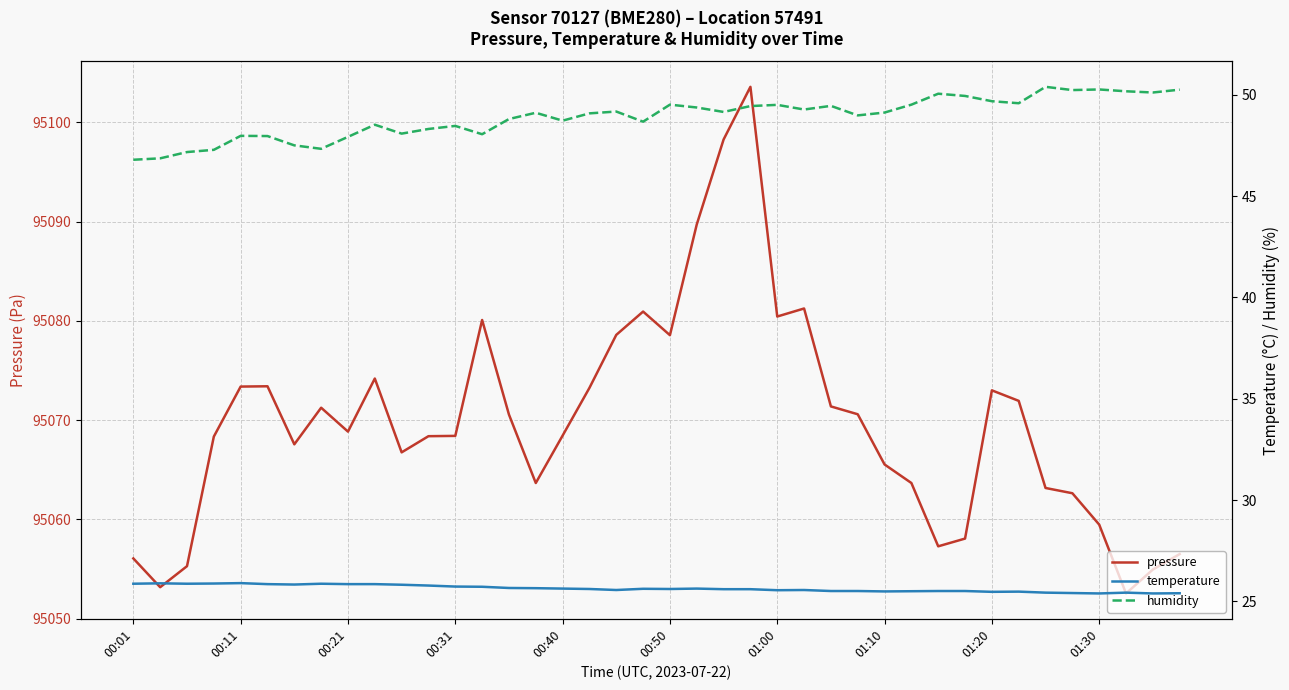

What are all the series names shown in the legend?

pressure, temperature, humidity